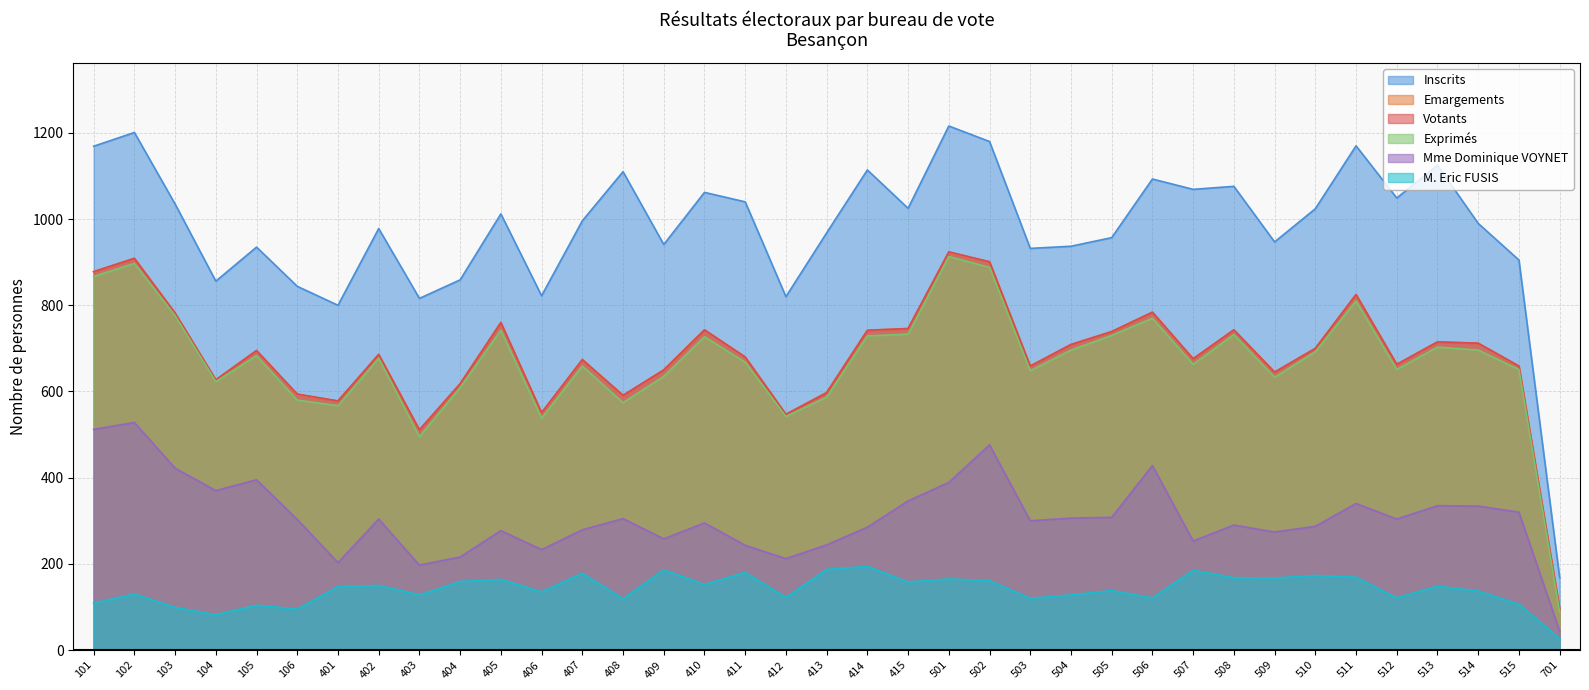

What is the minimum value shown in the chart?

27